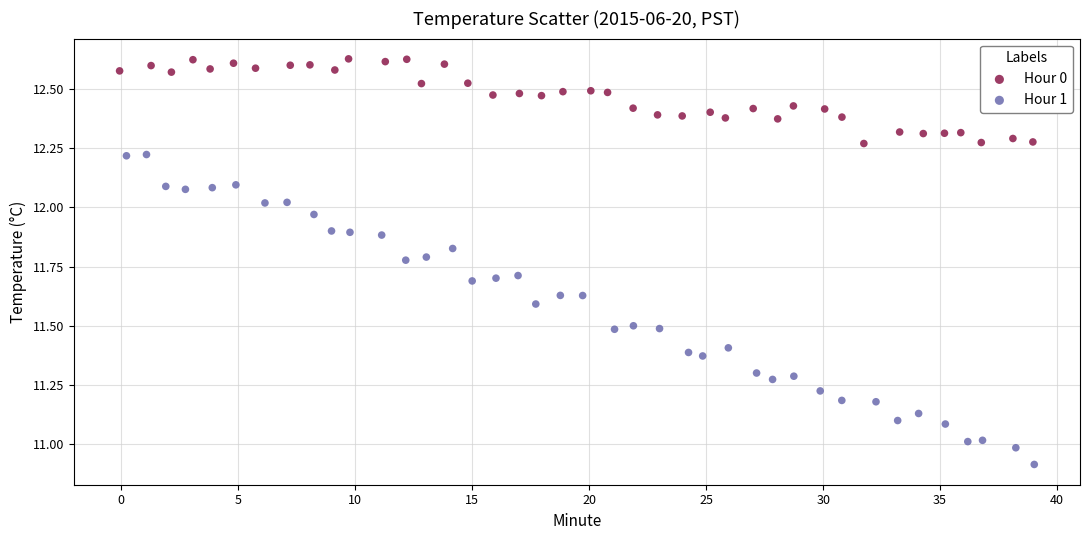

Which series reaches the minimum Y coordinate?

Hour 1